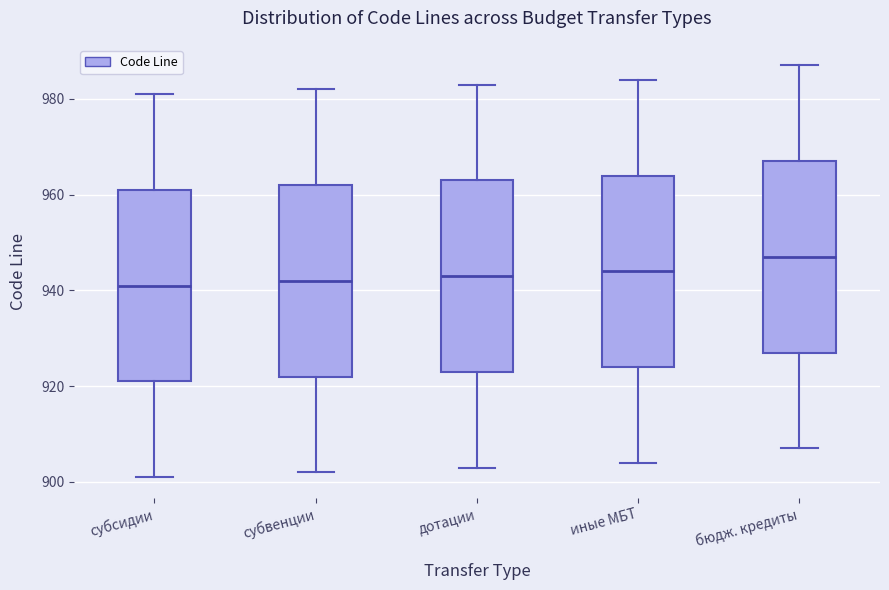

Where does the median line of the box for субсидии sit on the y-axis? The values are not printed on the chart, so give them approximately, as read against the axis.

942